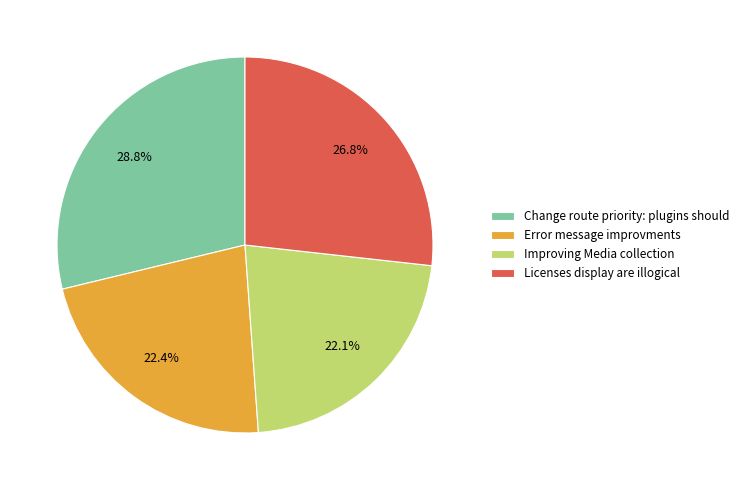

To the nearest percent, what is the average slice percentage?

25%